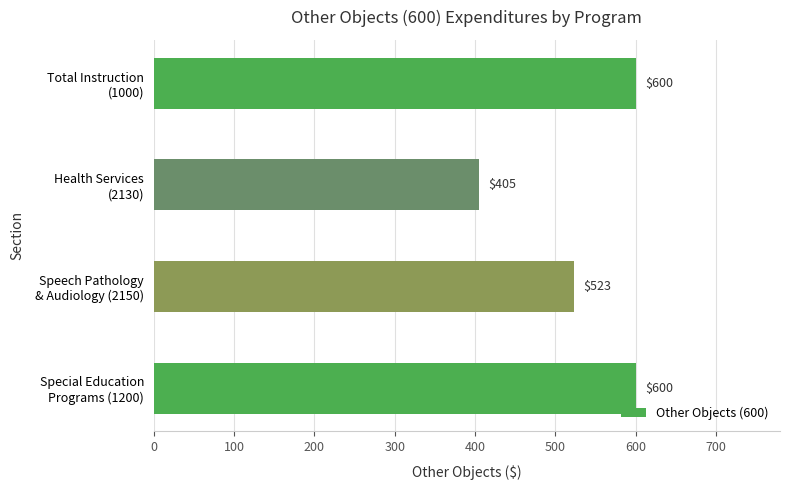

Where is the data nearest to the value 502?

Speech Pathology
& Audiology (2150)